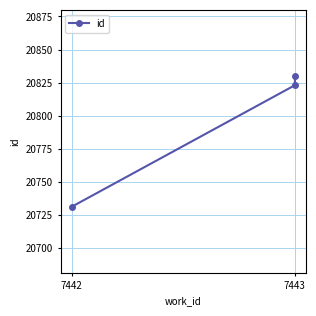

Approximately how many times larger is the value at 7443 compared to 7442?

1.0